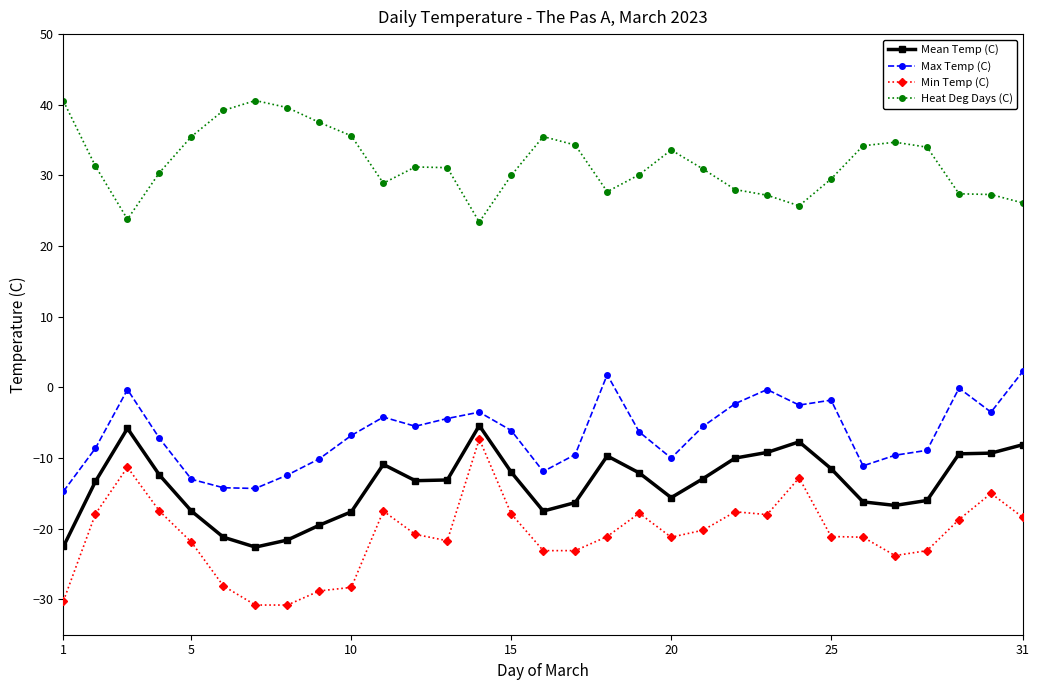

What is the minimum value for Max Temp (C)?

-14.7